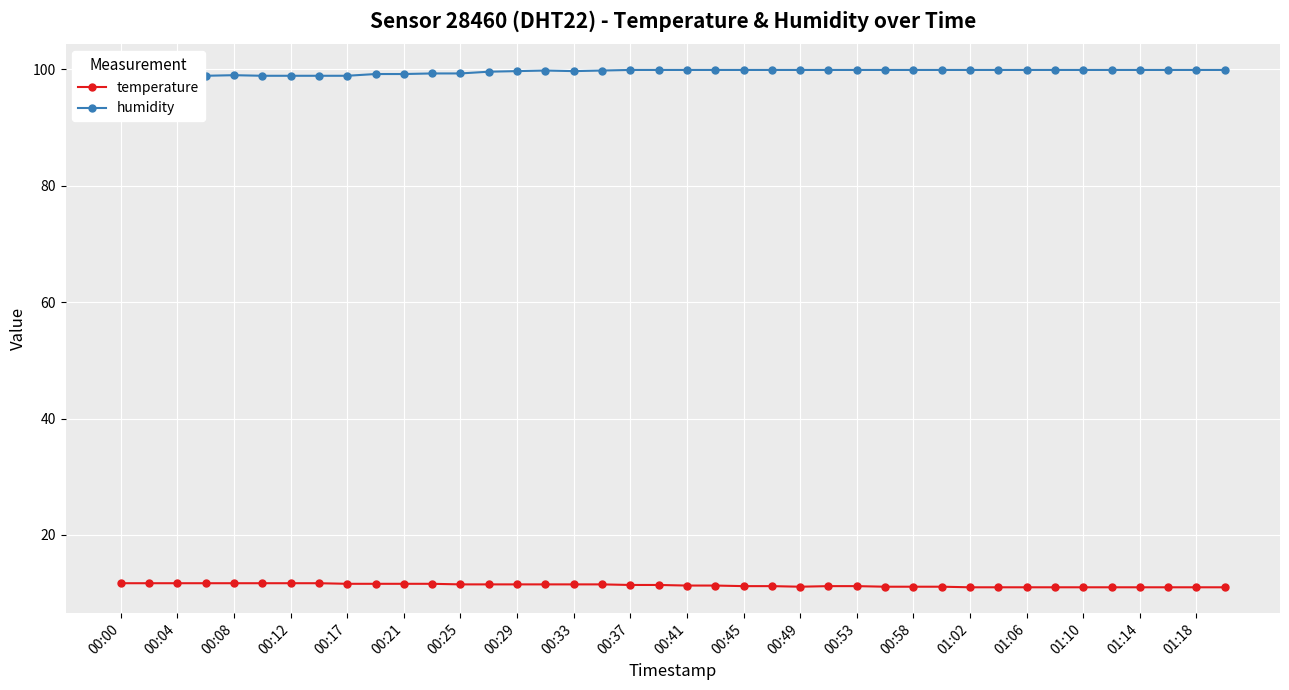

Reading left to right, what are all the values shown in this chart?

temperature: 11.7	11.7	11.7	11.7	11.7	11.7	11.7	11.7	11.6	11.6	11.6	11.6	11.5	11.5	11.5	11.5	11.5	11.5	11.4	11.4	11.3	11.3	11.2	11.2	11.1	11.2	11.2	11.1	11.1	11.1	11.0	11.0	11.0	11.0	11.0	11.0	11.0	11.0	11.0	11.0
humidity: 98.9	98.8	98.9	98.9	99.0	98.9	98.9	98.9	98.9	99.2	99.2	99.3	99.3	99.6	99.7	99.8	99.7	99.8	99.9	99.9	99.9	99.9	99.9	99.9	99.9	99.9	99.9	99.9	99.9	99.9	99.9	99.9	99.9	99.9	99.9	99.9	99.9	99.9	99.9	99.9